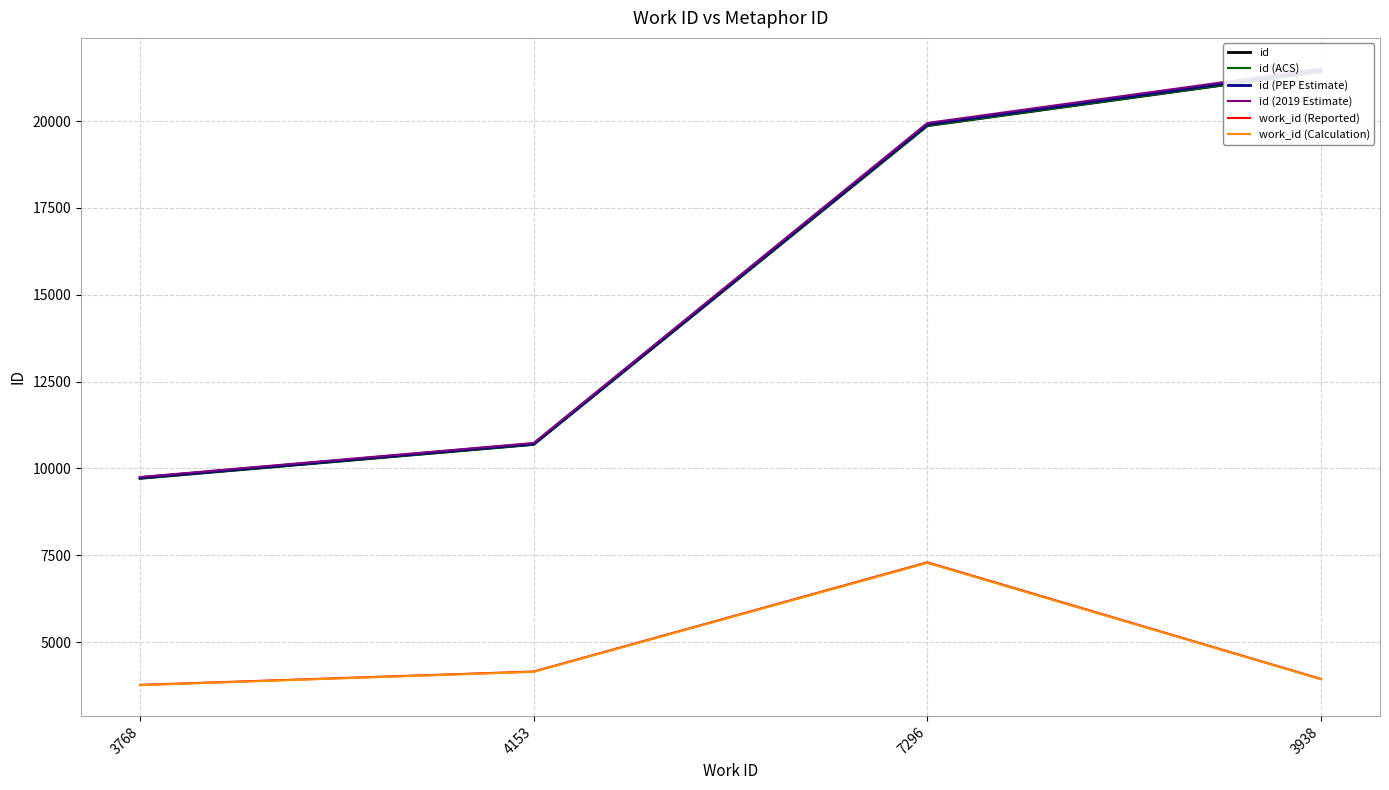

Between 4153 and 3938, which series saw the biggest shift?

id (2019 Estimate)